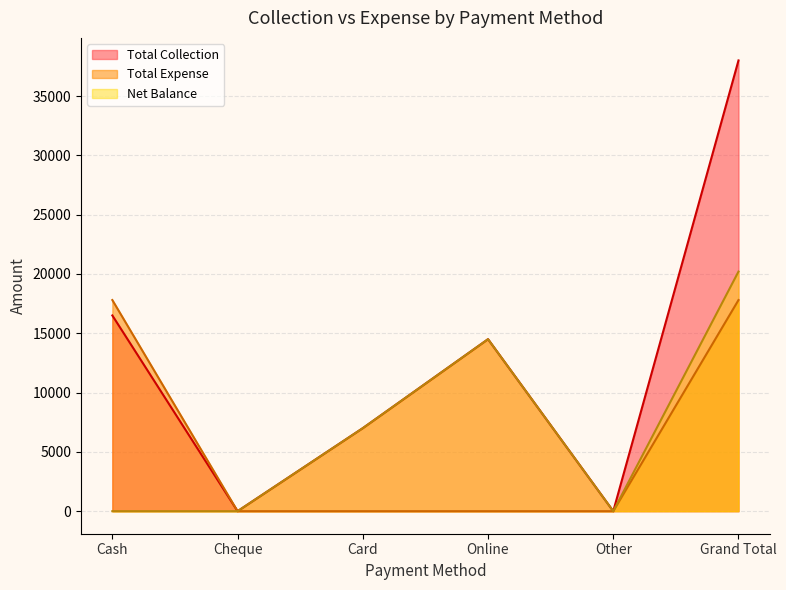

List the series in order of their overall mean, lowest first.

Total Expense, Net Balance, Total Collection